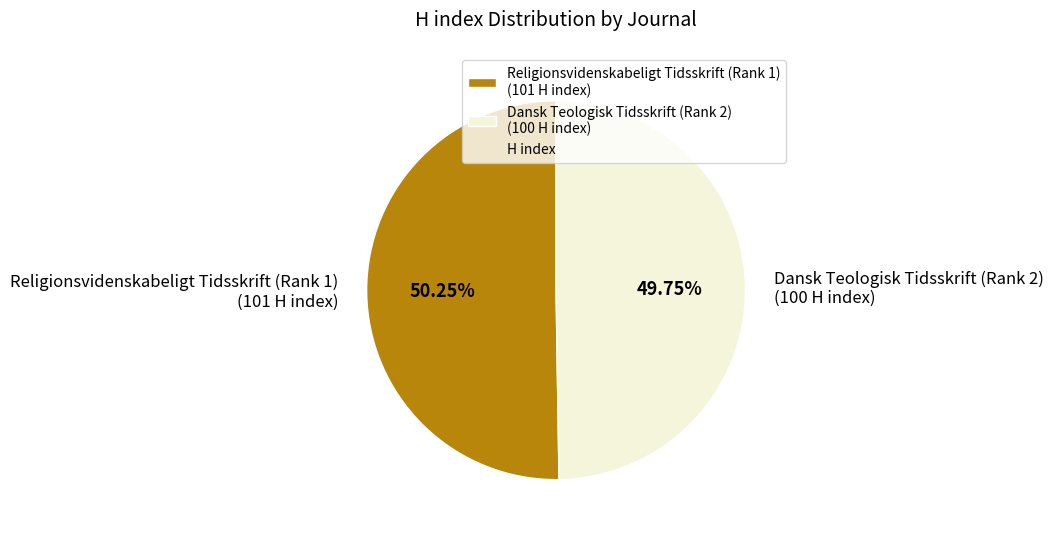

Approximately how many times larger is the value at Dansk Teologisk Tidsskrift (Rank 2) compared to Religionsvidenskabeligt Tidsskrift (Rank 1)?

1.0